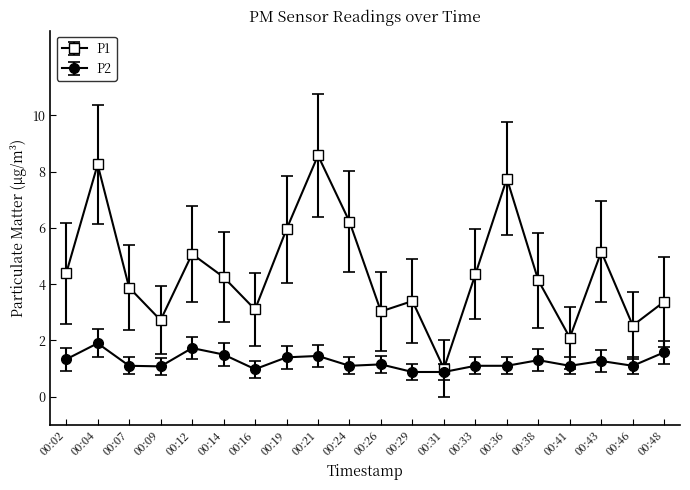

What is the smallest value displayed?

0.9